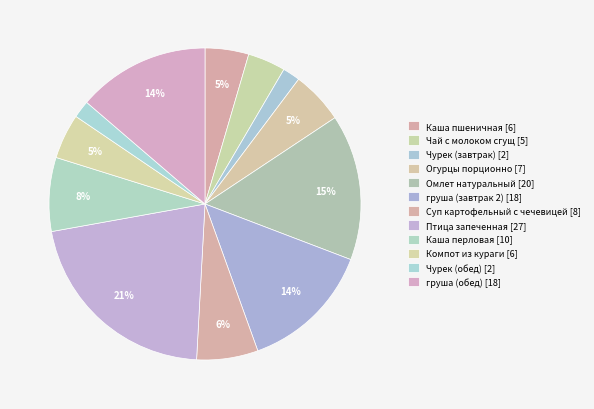

How many segments does this pie chart have?

12